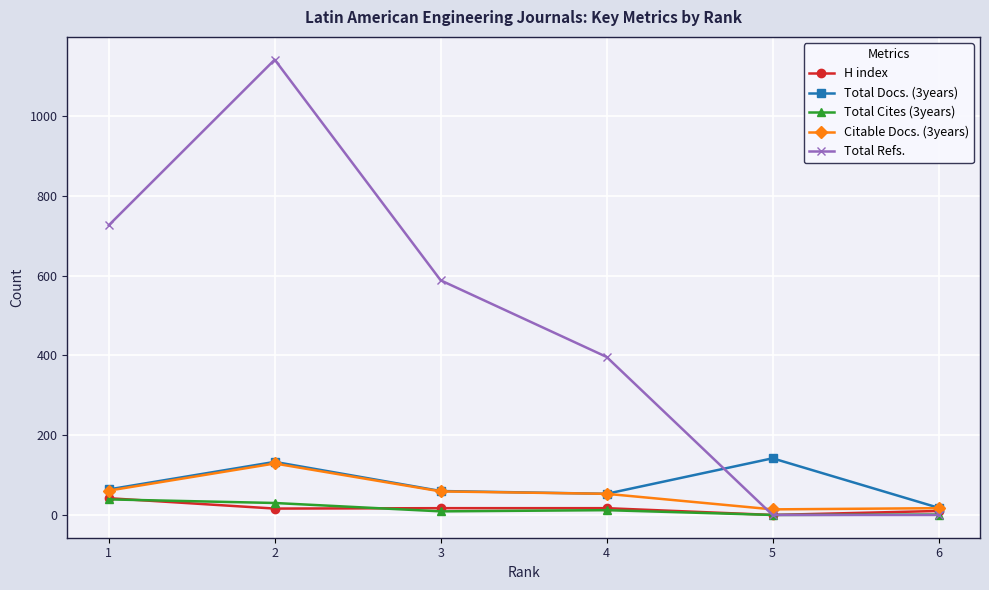

Is this an area chart (filled region under the line)?

No